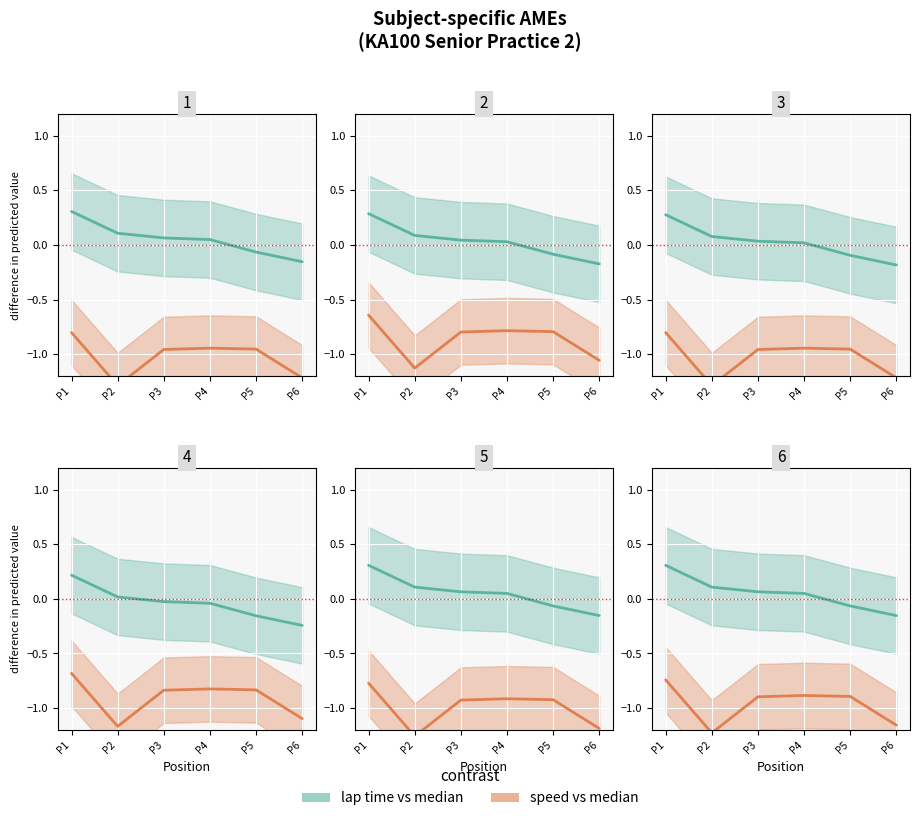

Which series has the widest spread of values?

speed vs median